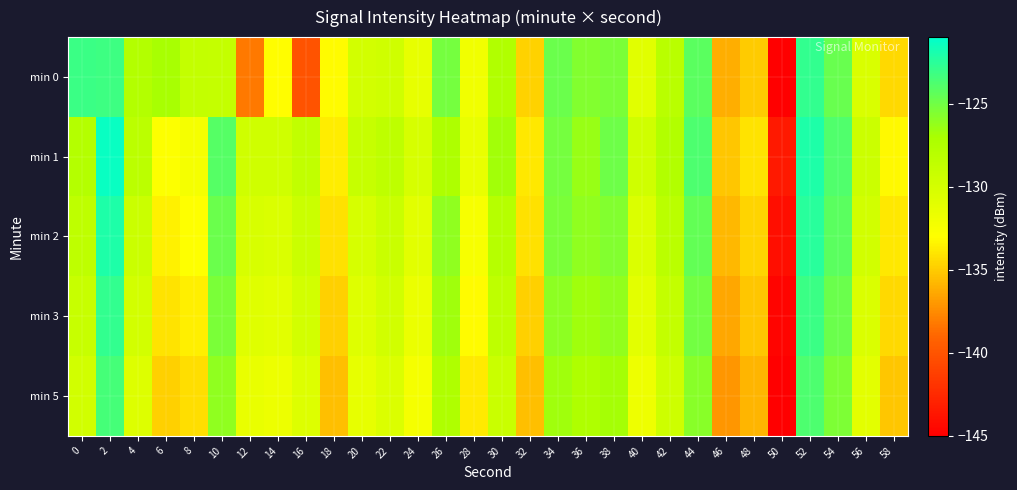

Which series has the largest total across all categories?

min 1